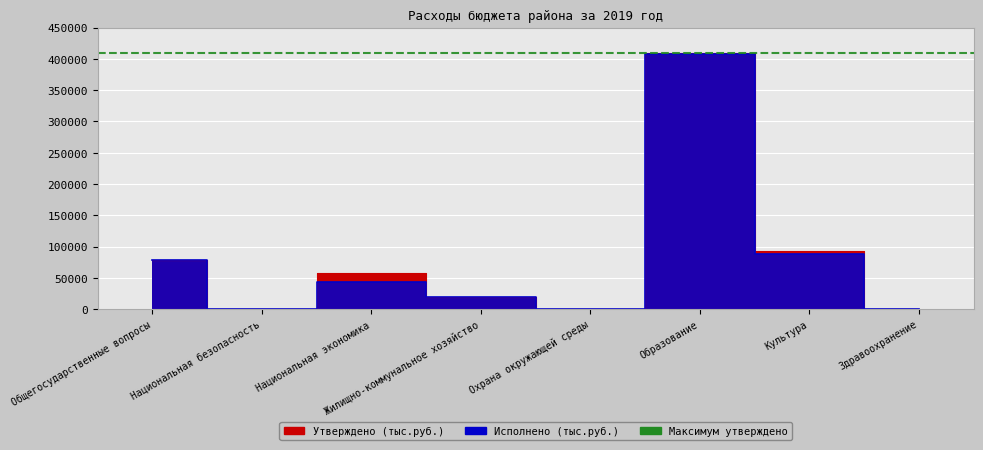

Between Общегосударственные вопросы and Культура, which series saw the biggest shift?

Утверждено (тыс.руб.)